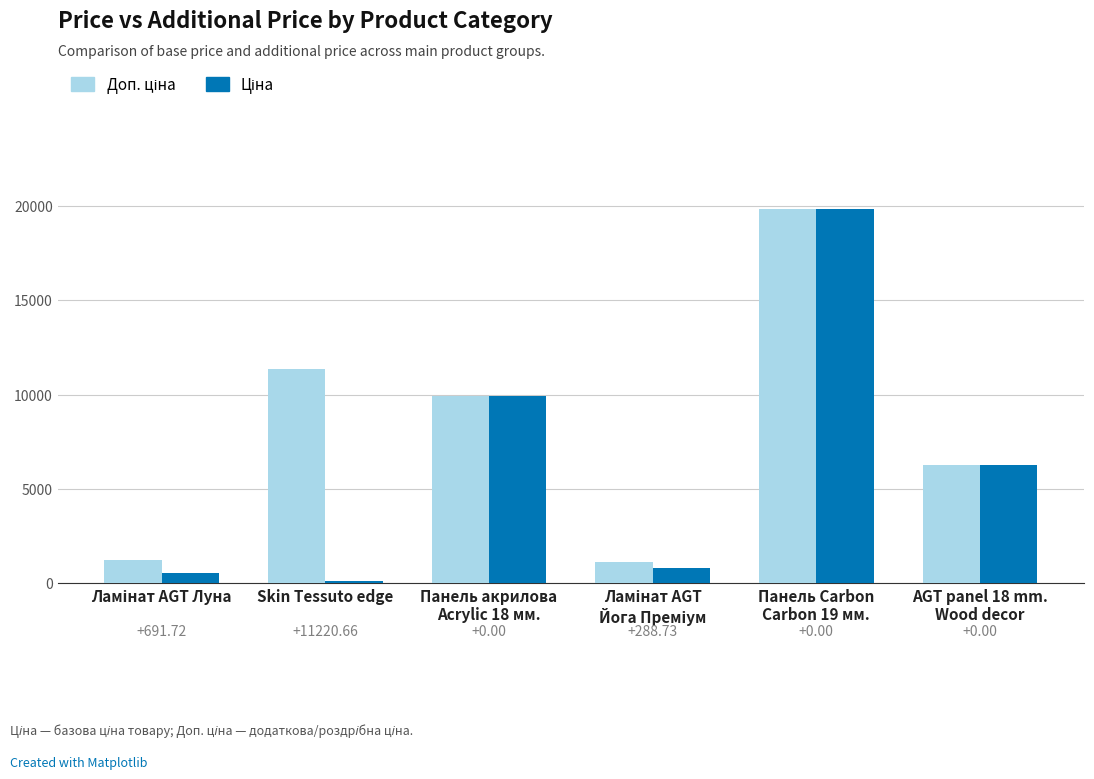

The value of Доп. ціна at Ламінат AGT Луна is 1227.2. True or false?

True